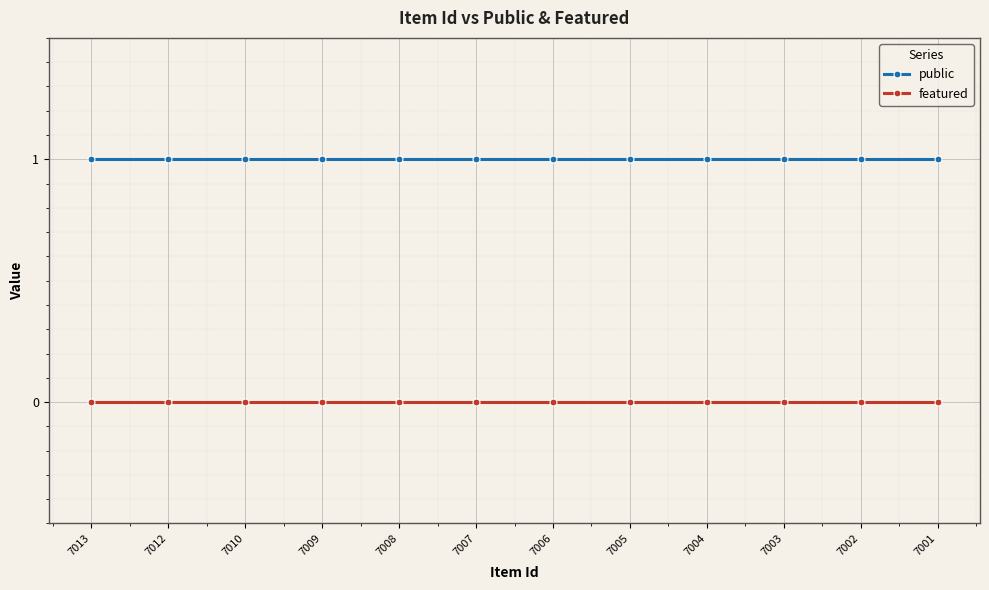

How many lines are shown in the chart?

2